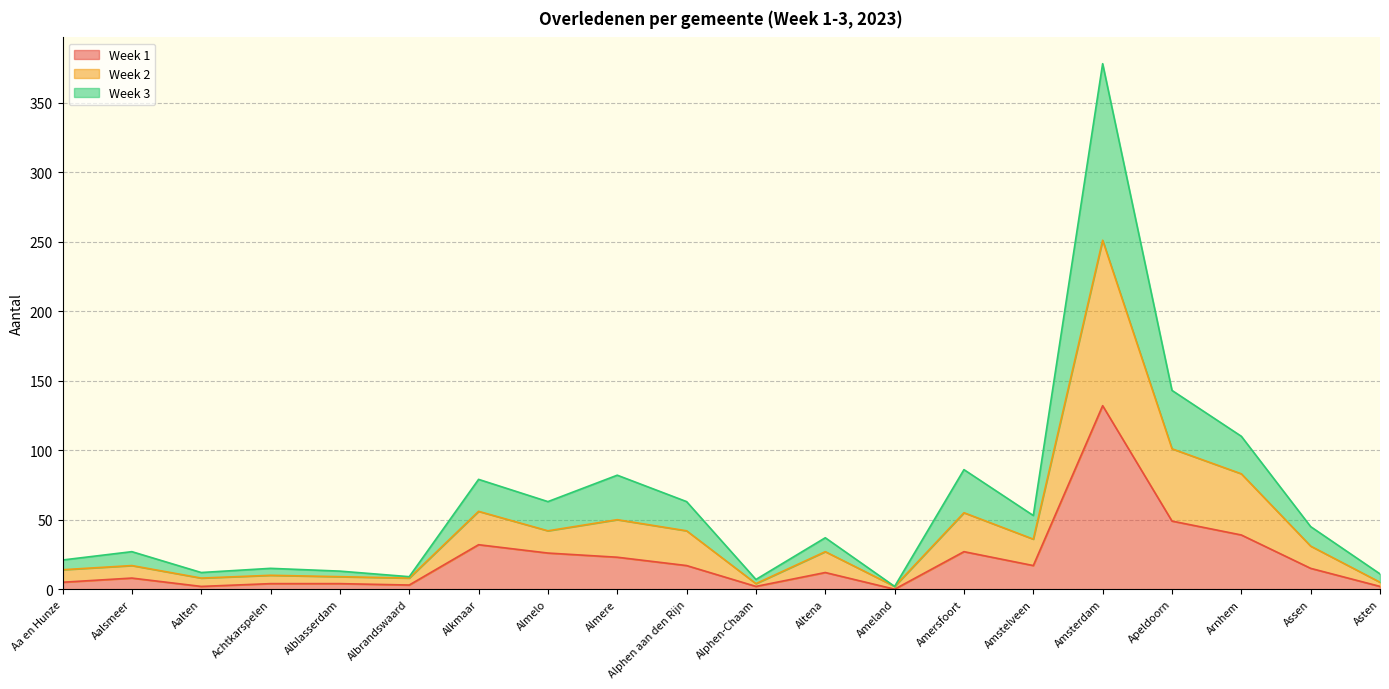

Reading left to right, extract all data points from this chart.

Week 1: 5	8	2	4	4	3	32	26	23	17	2	12	0	27	17	132	49	39	15	2
Week 2: 14	17	8	10	9	8	56	42	50	42	4	27	2	55	36	251	101	83	31	5
Week 3: 21	27	12	15	13	9	79	63	82	63	7	37	2	86	53	378	143	110	45	11